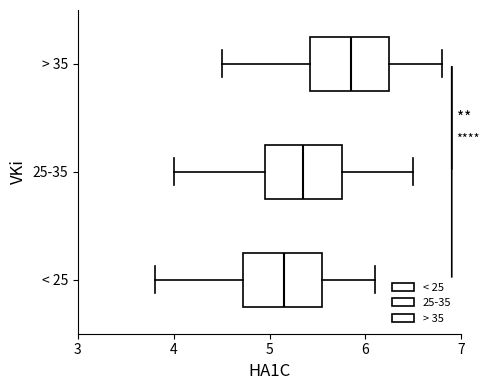

Which box has the furthest to the right median line?

> 35